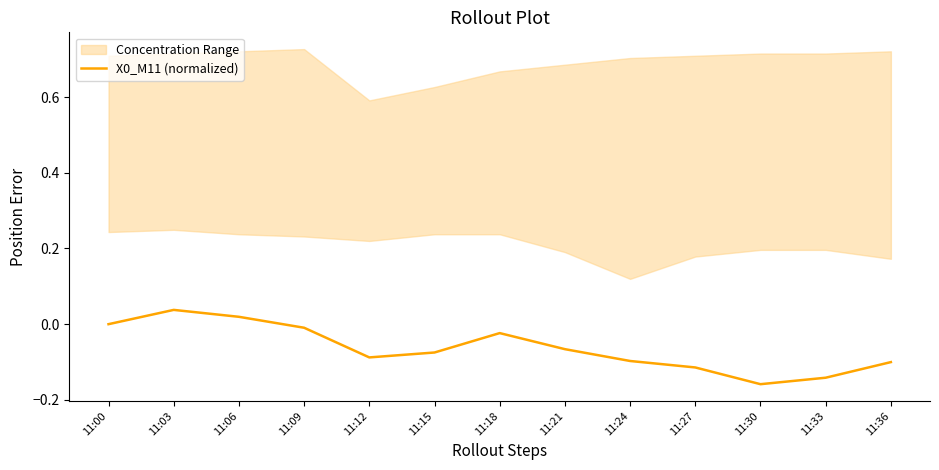

List the labels in order of value, smallest first.

11:30, 11:33, 11:27, 11:36, 11:24, 11:12, 11:15, 11:21, 11:18, 11:09, 11:00, 11:06, 11:03